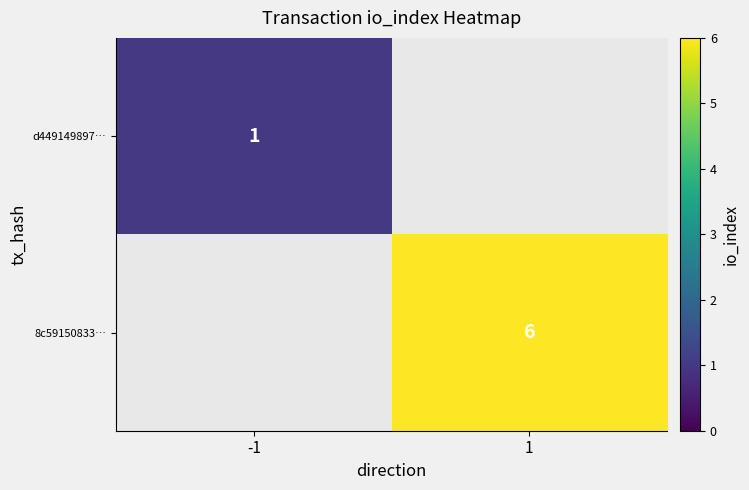

What is the total value across all series at 1?

6